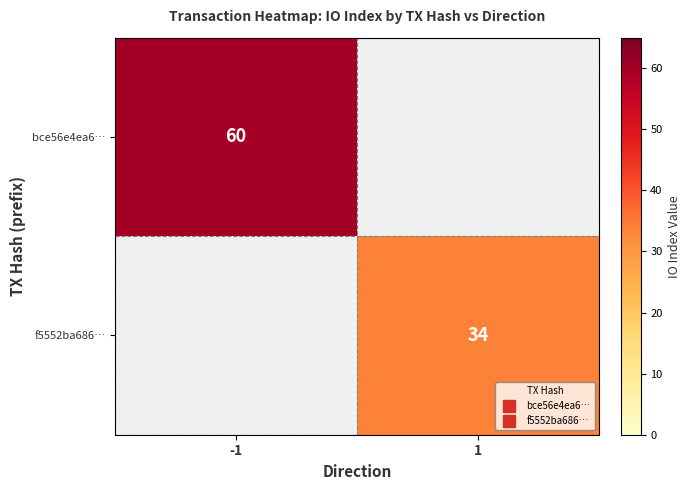

List the series in order of their overall mean, lowest first.

f5552ba686…, bce56e4ea6…